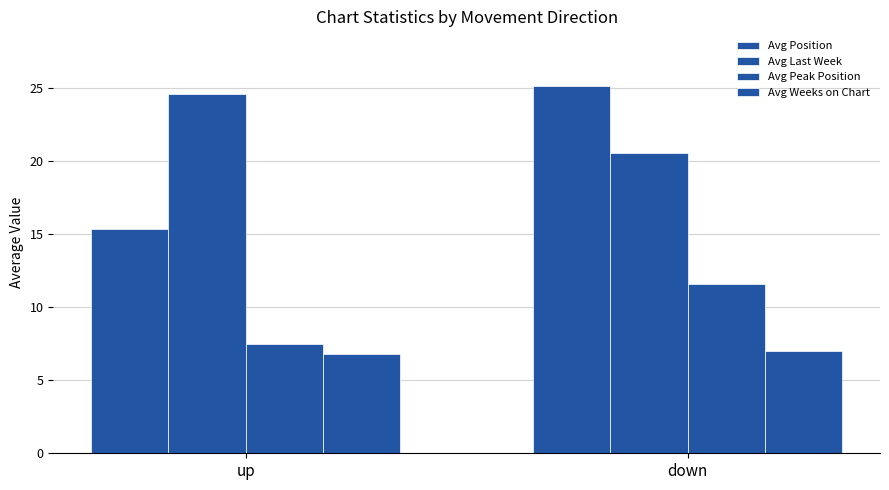

How many distinct data groups are displayed?

4